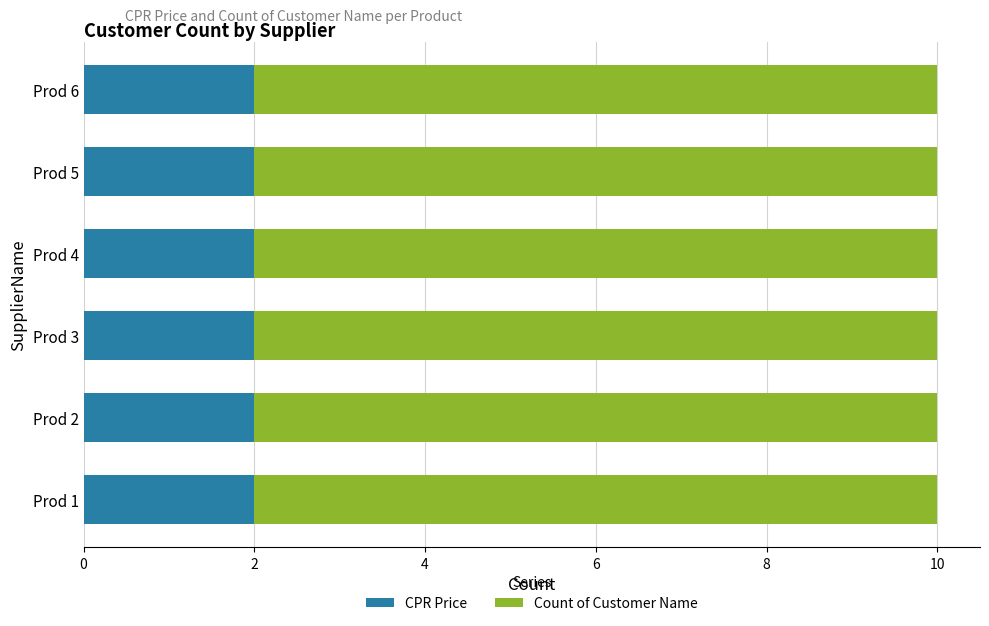

How many distinct data groups are displayed?

2